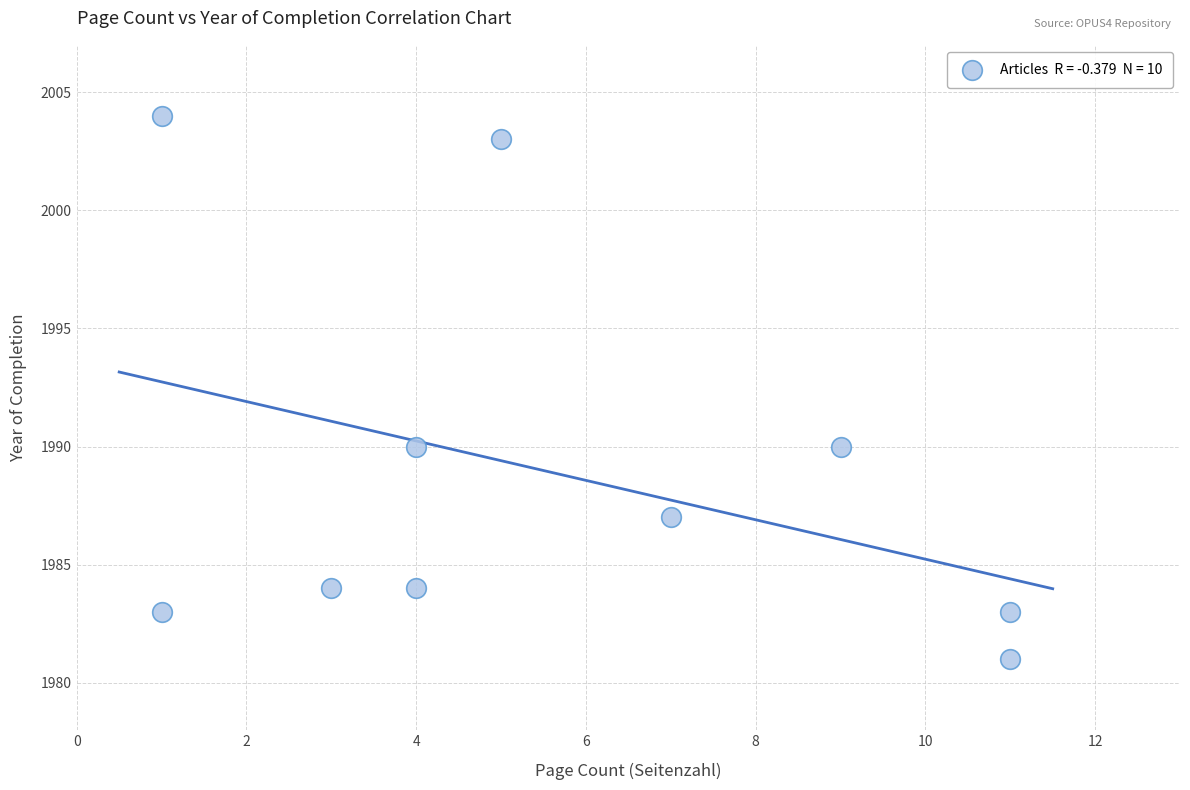

What is the range of Y values (max minus min)?

23